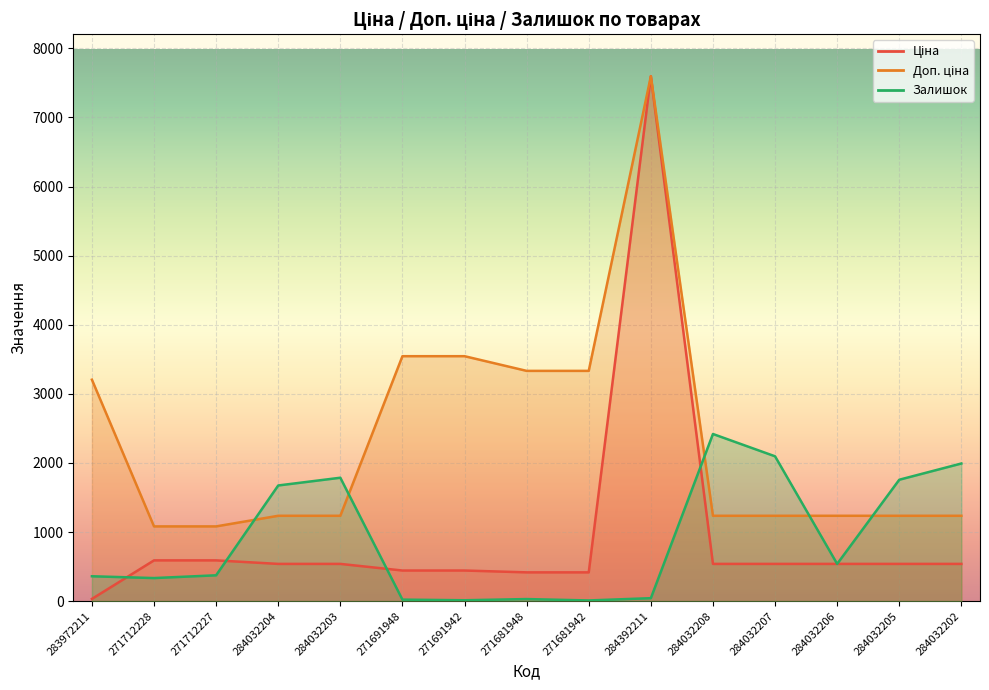

The value of Ціна at 283972211 is 32.0. True or false?

True